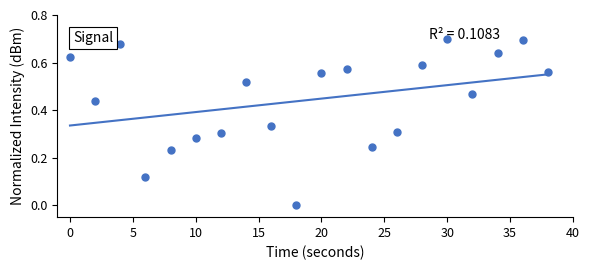

The chart shows a value of 0.3 at 25. True or false?

True